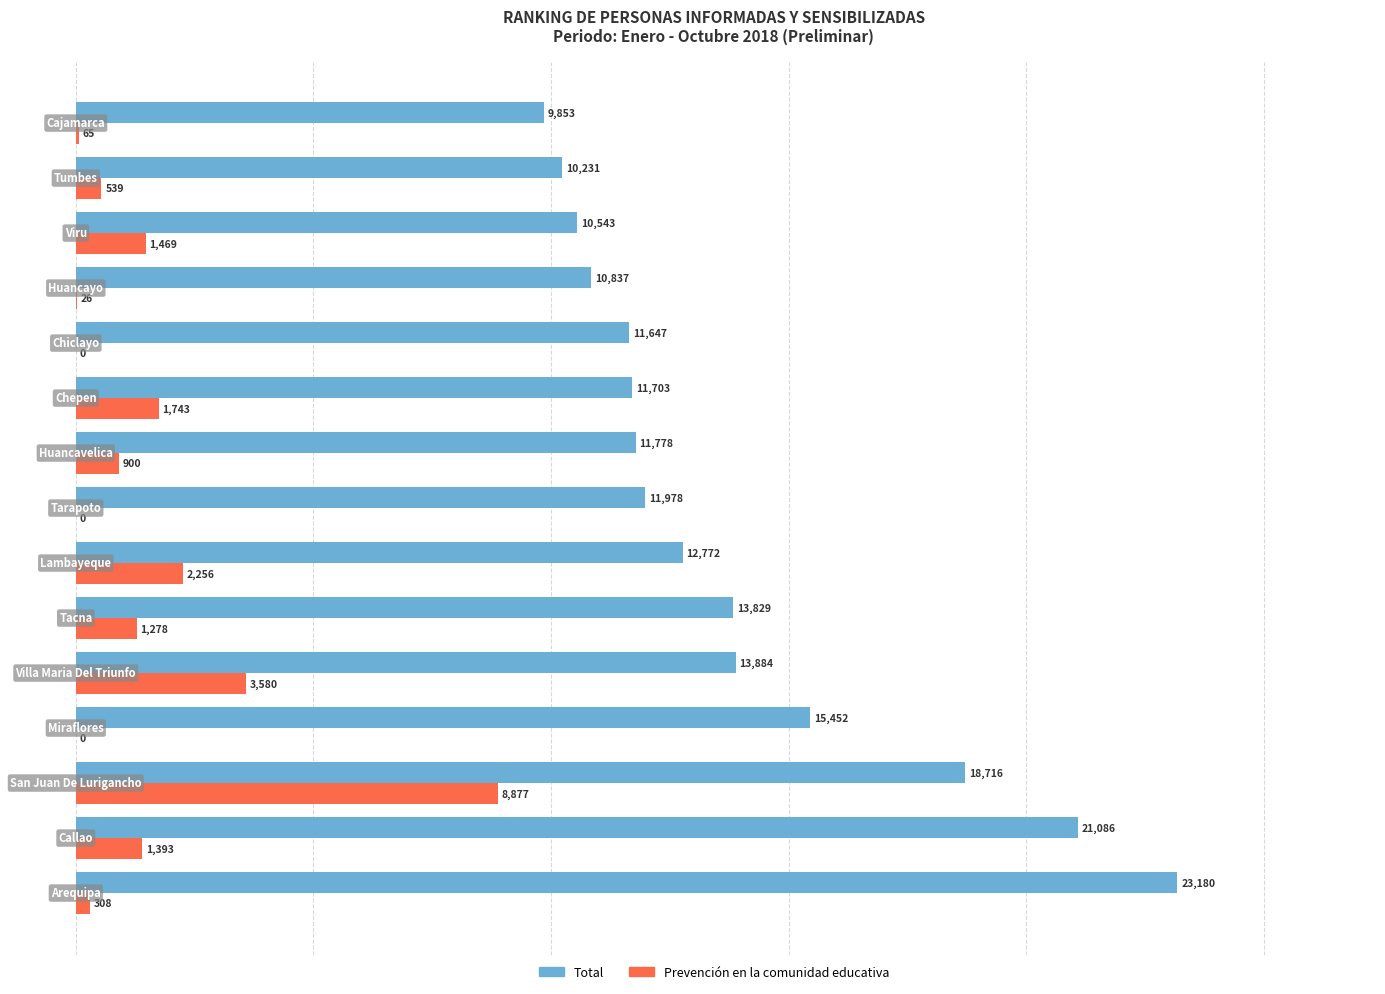

What is the sum of all Total values?

207489